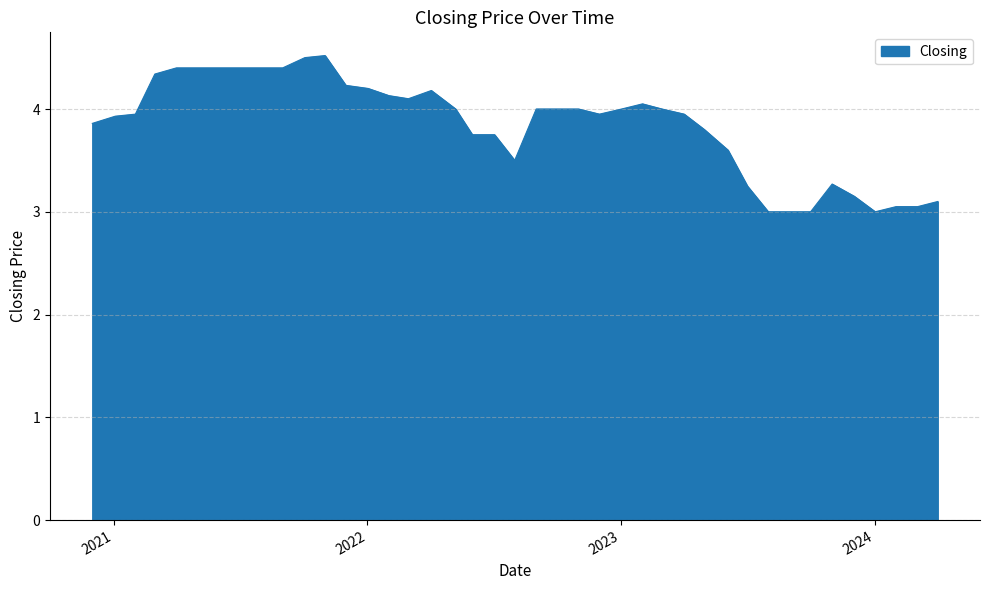

What is the greatest value displayed?

4.5